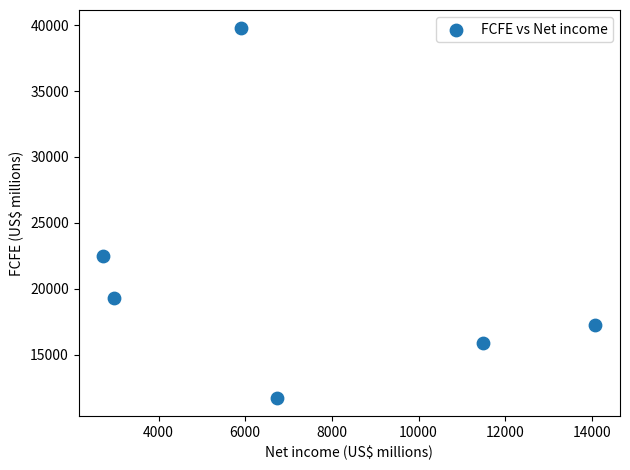

What is the range of X values (max minus min)?

11358